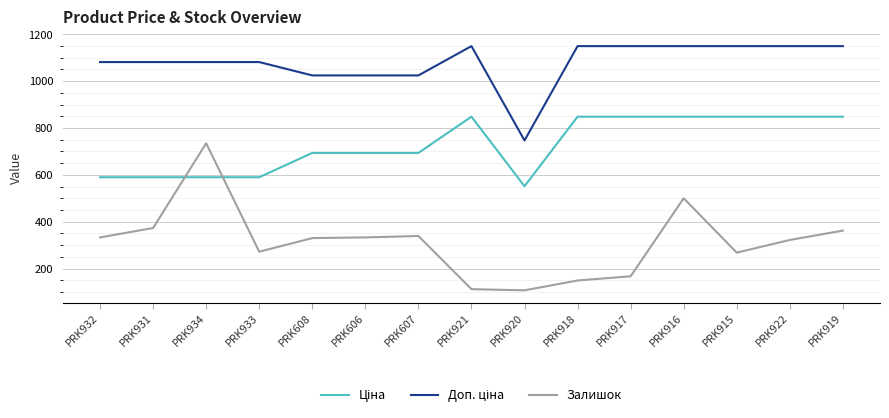

What is the total value across all series at PRK934?

2406.6